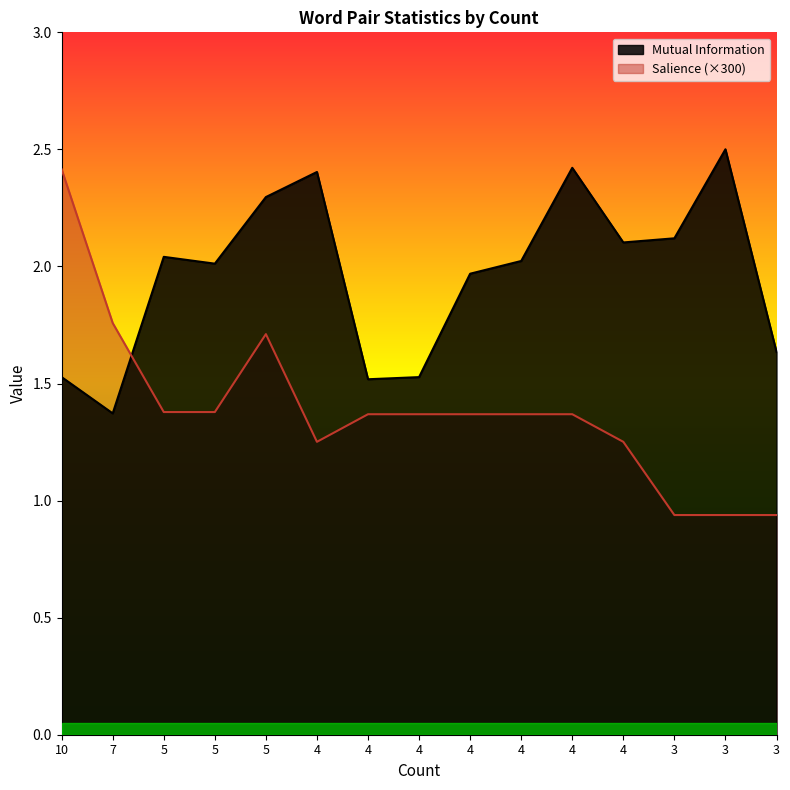

Reading right to left, what are all the values shown in this chart?

Mutual Information: 3=1.6	3=2.5	3=2.1	4=2.1	4=2.4	4=2.0	4=2.0	4=1.5	4=1.5	4=2.4	5=2.3	5=2.0	5=2.0	7=1.4	10=1.5
Salience: 3=0.9	3=0.9	3=0.9	4=1.3	4=1.4	4=1.4	4=1.4	4=1.4	4=1.4	4=1.3	5=1.7	5=1.4	5=1.4	7=1.8	10=2.4